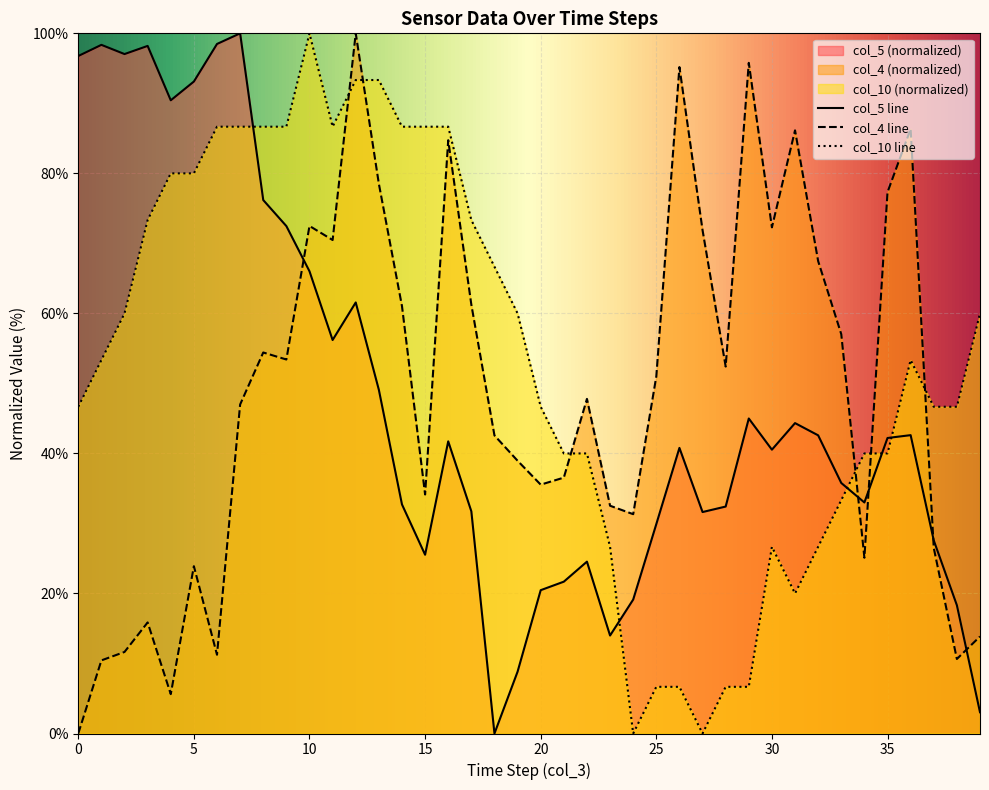

Rank the series at 23 from lowest to highest value.

col_5, col_10, col_4